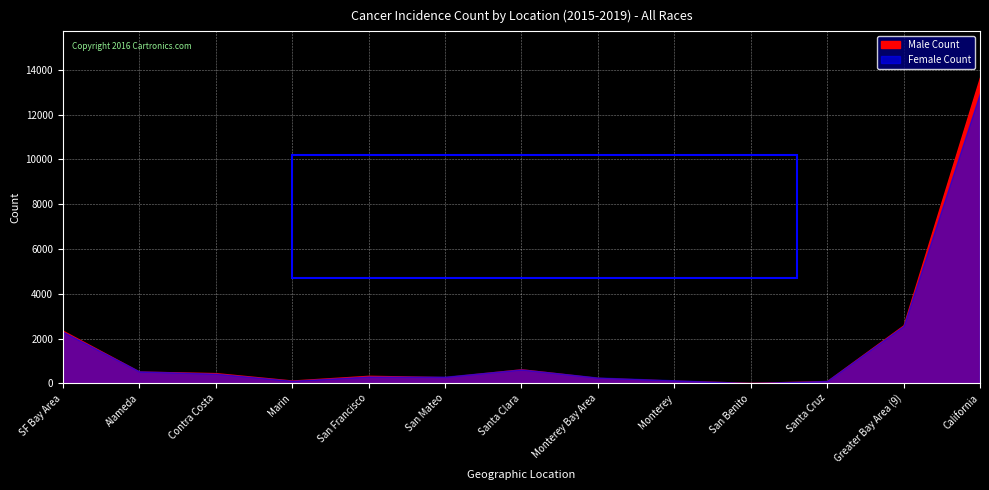

What is the sum of the Male Count values at San Francisco and SF Bay Area?

2686